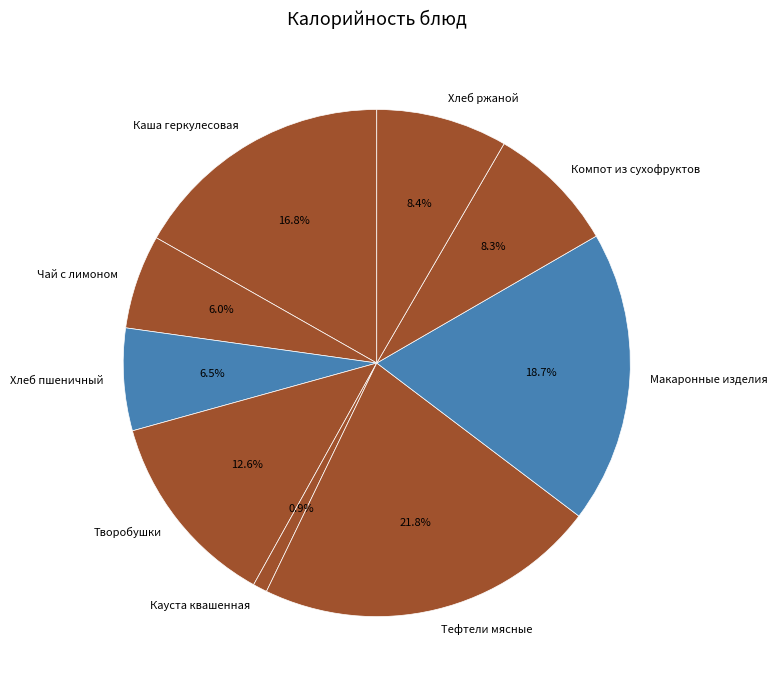

Does any single category account for the majority?

No